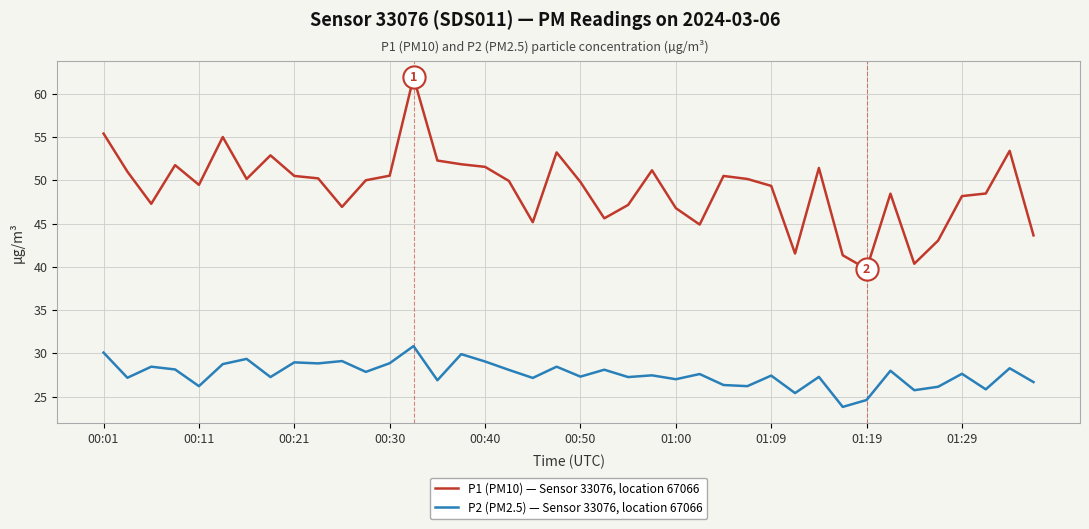

True or false: P1 (PM10) — Sensor 33076, location 67066 and P2 (PM2.5) — Sensor 33076, location 67066 intersect in this chart.

False